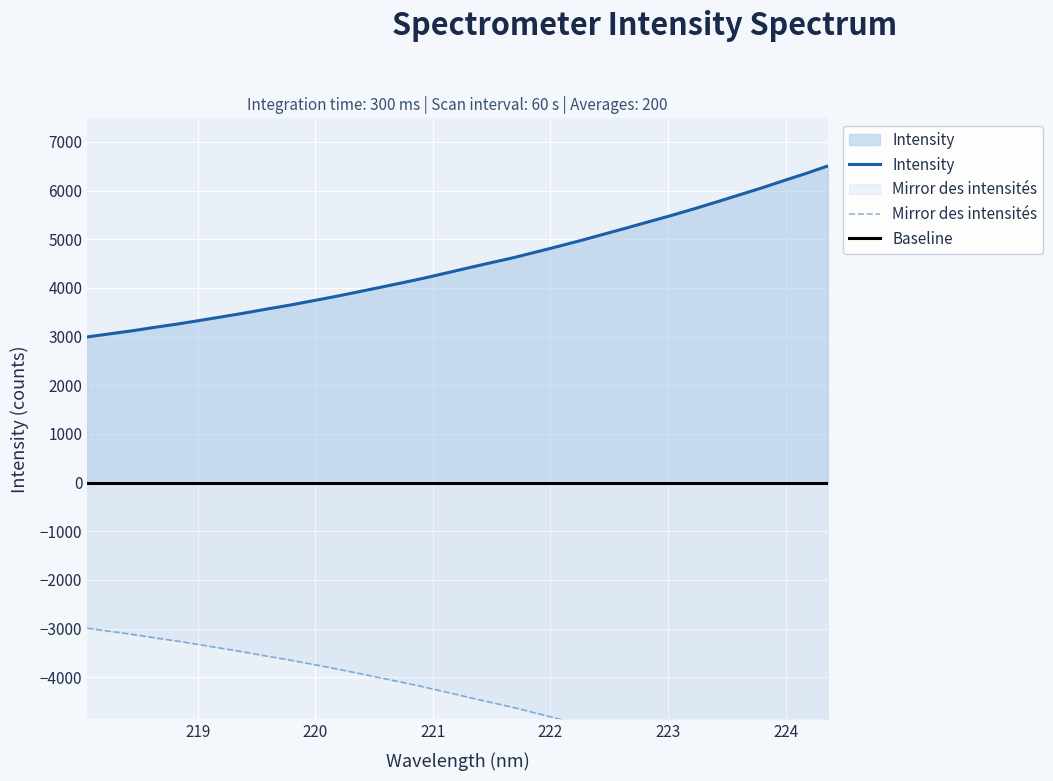

Reading right to left, extract all data points from this chart.

224.3616=6507.9	224.1709=6349.4	223.9802=6201.4	223.7895=6049.1	223.5987=5905.4	223.408=5761.9	223.2172=5621.9	223.0264=5487.2	222.8355=5359.4	222.6447=5230.0	222.4538=5103.5	222.263=4977.3	222.0721=4856.5	221.8812=4740.1	221.6902=4623.9	221.4993=4520.3	221.3083=4415.6	221.1174=4307.9	220.9264=4202.1	220.7354=4103.3	220.5444=4007.6	220.3533=3912.7	220.1623=3819.5	219.9712=3731.8	219.7801=3645.1	219.589=3566.4	219.3979=3483.3	219.2067=3406.6	219.0156=3330.4	218.8244=3256.6	218.6332=3189.6	218.442=3118.5	218.2508=3055.8	218.0596=2992.2